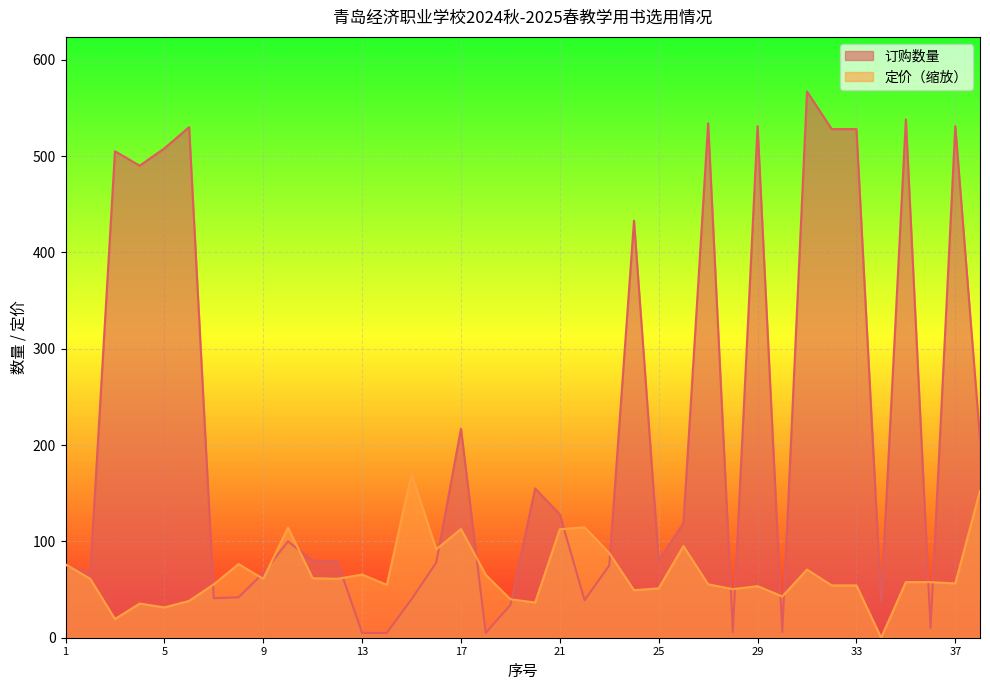

Between which two adjacent categories do 定价 and 订购数量 first intersect?

1 and 2